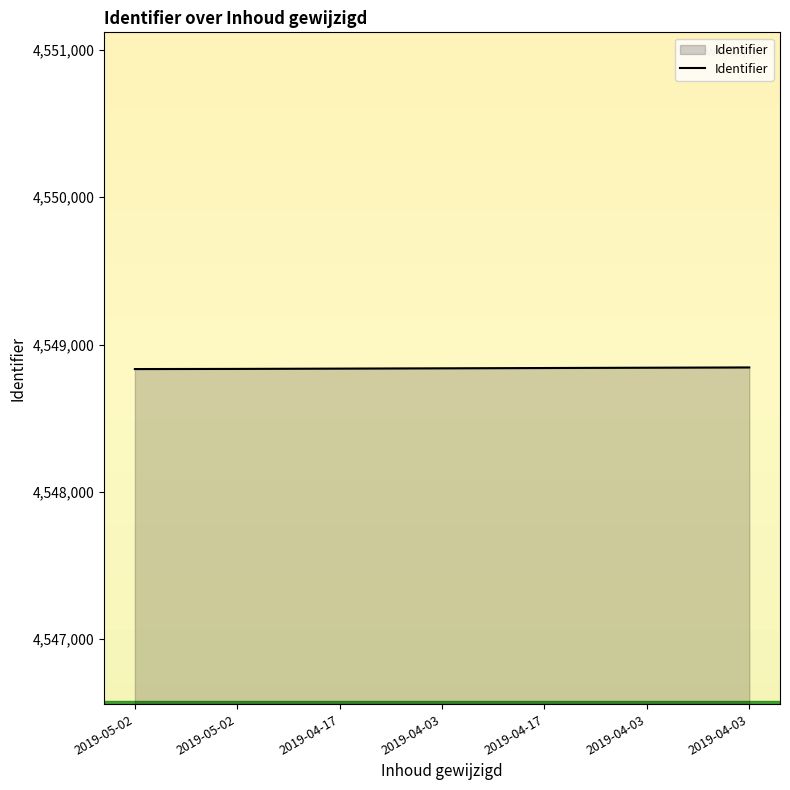

Reading left to right, extract all data points from this chart.

4548834	4548835	4548837	4548839	4548841	4548843	4548845